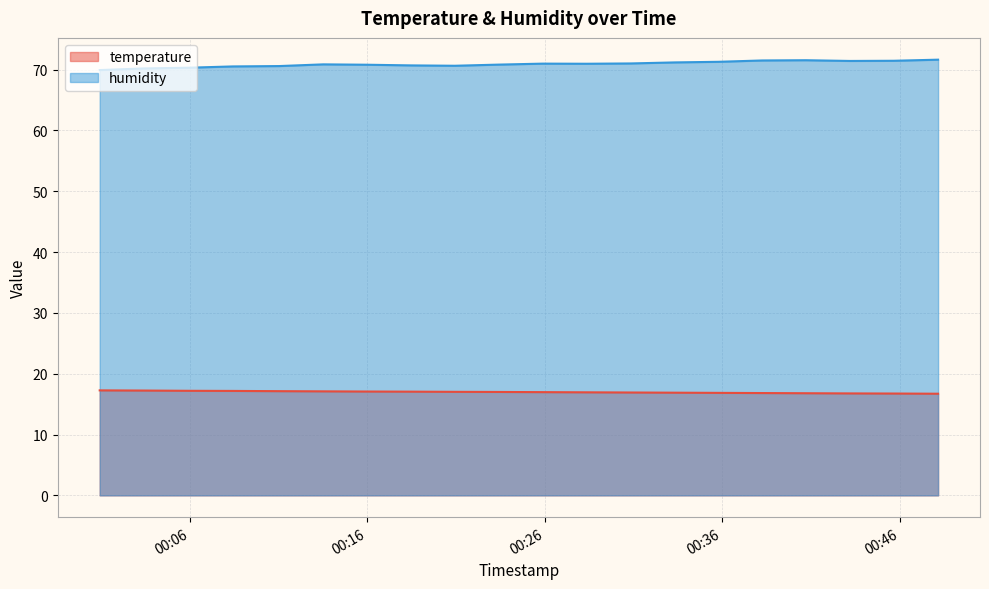

Is it true that humidity equals 110.7 at 2023-09-12T00:18:28?

False